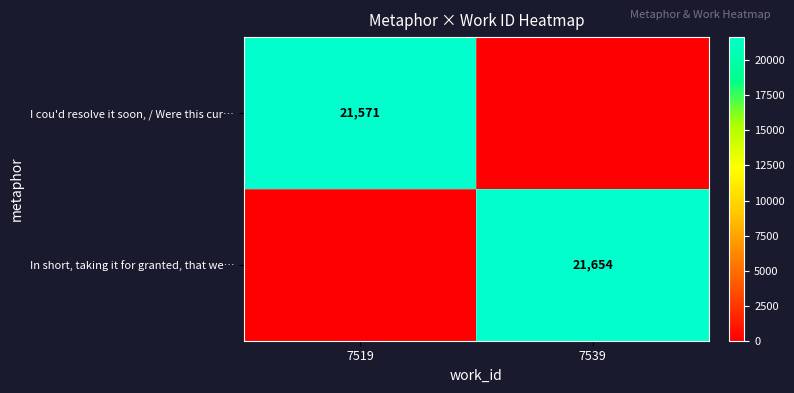

The I cou'd resolve it soon, / Were this cur… series shows 37252 at 7519. True or false?

False